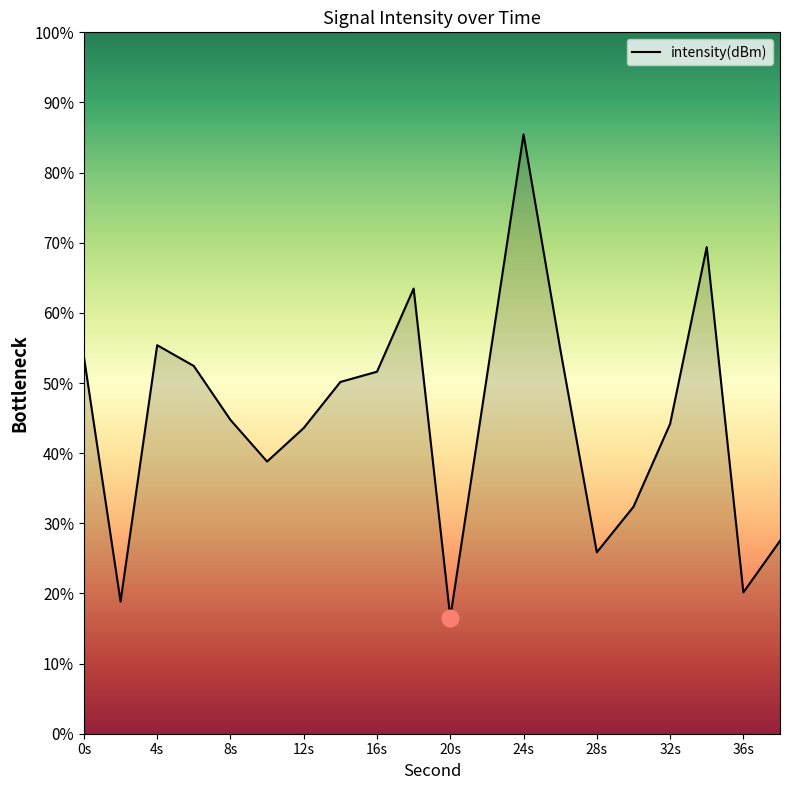

What is the maximum value shown in the chart?

85.4